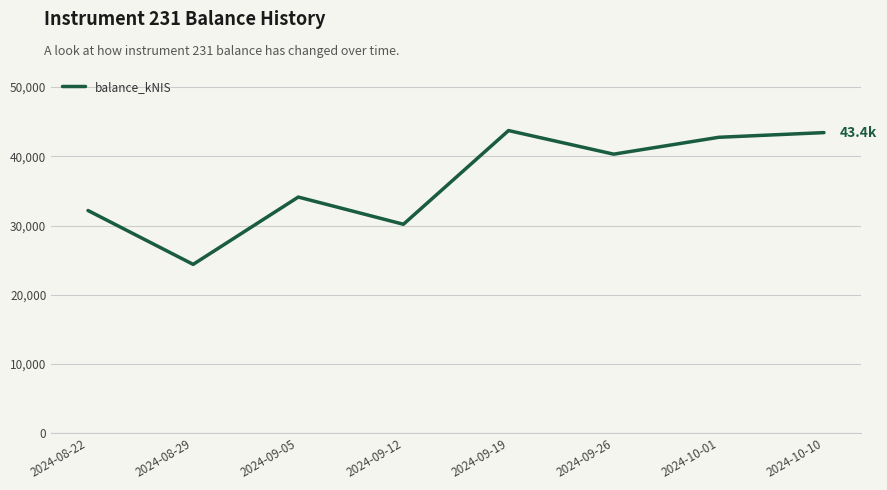

What is the change in value from 2024-08-22 to 2024-10-10?

+11249.0